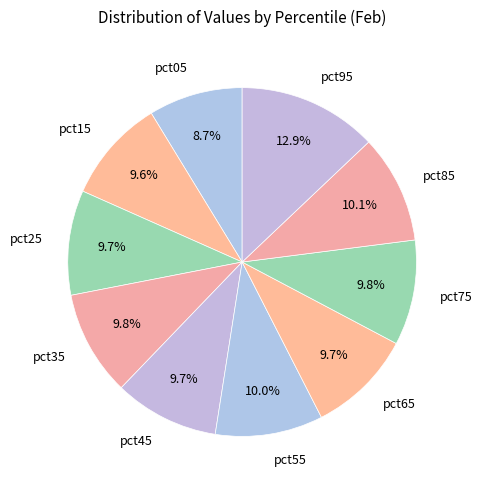

Which slice is the smallest?

pct05